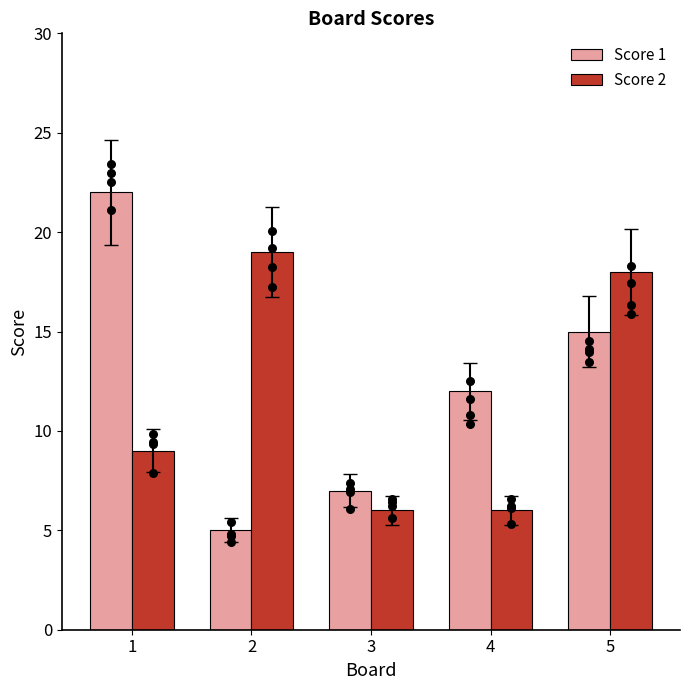

What is the total value across all series at 1?

31